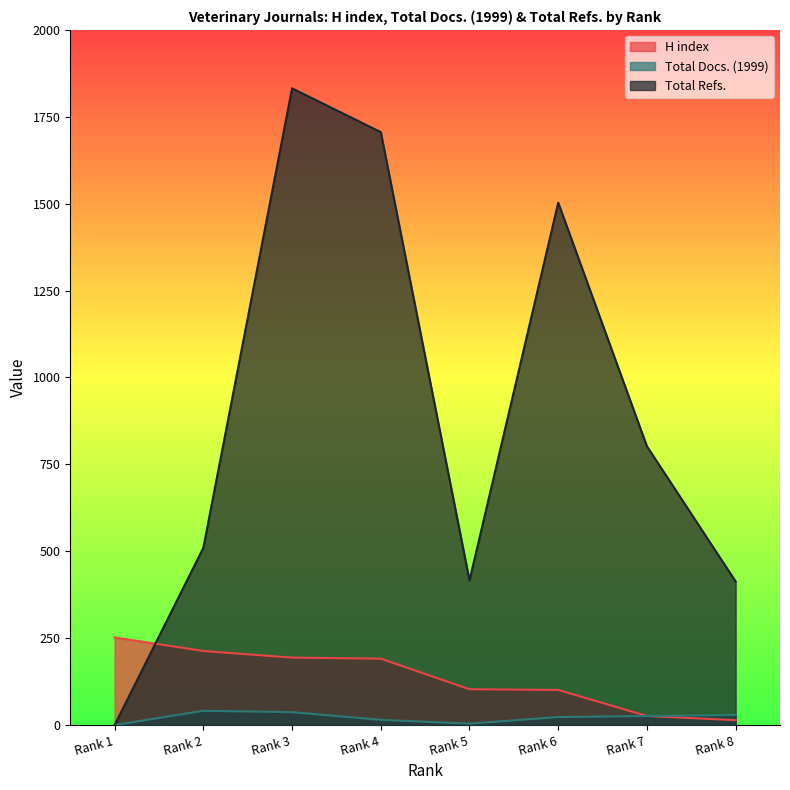

What are all the series names shown in the legend?

H index, Total Docs. (1999), Total Refs.